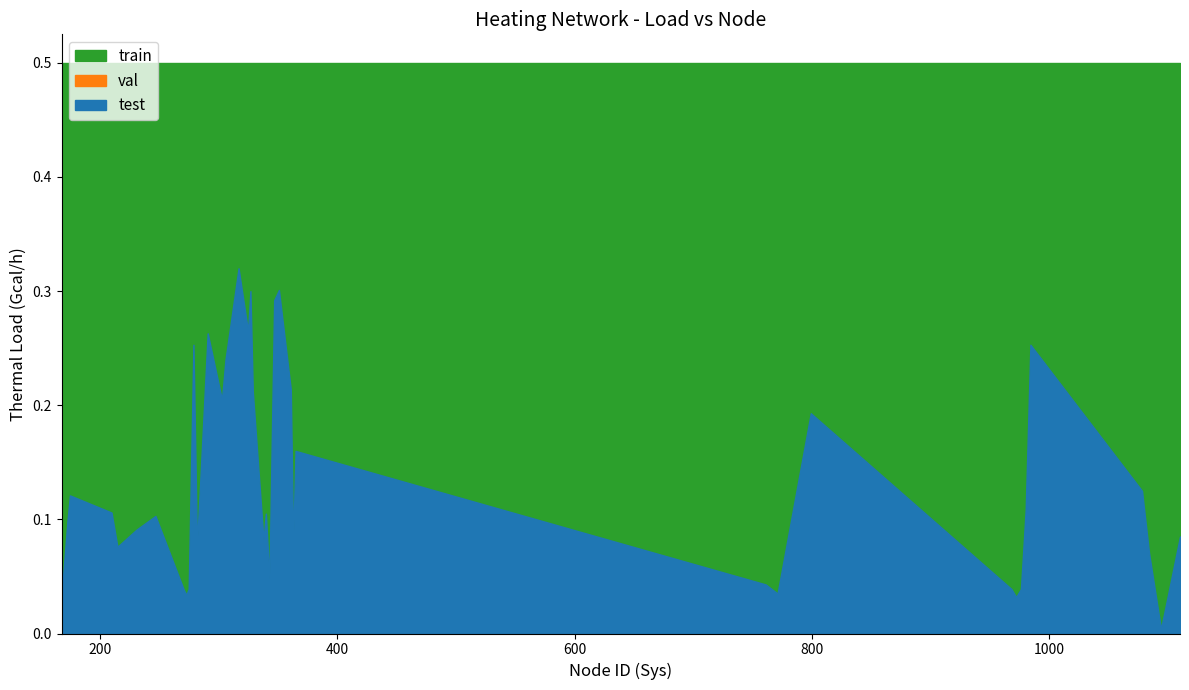

At 799, list the series in order from smallest to largest.

val, test, train